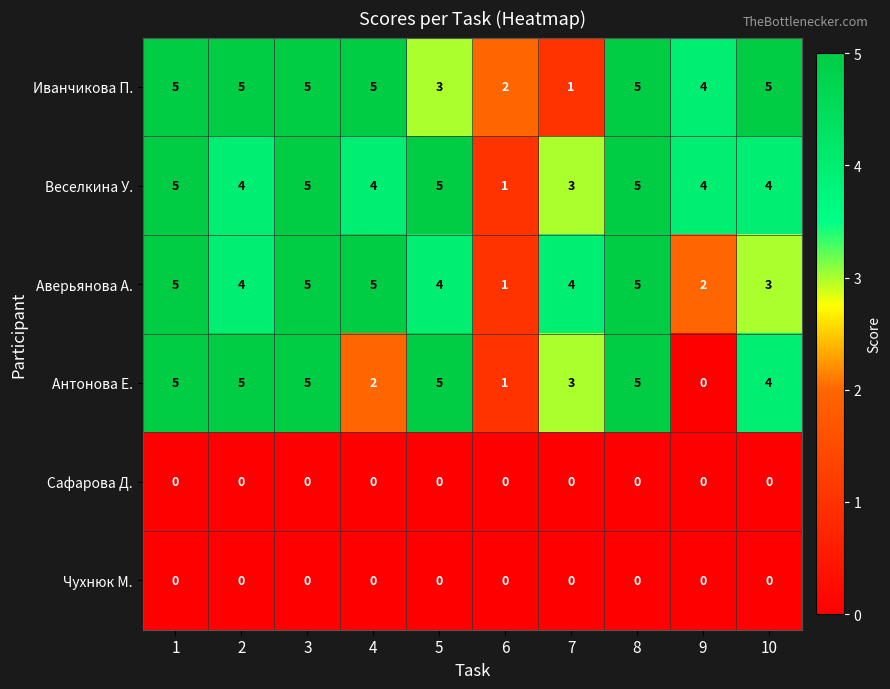

What is the greatest value displayed?

5